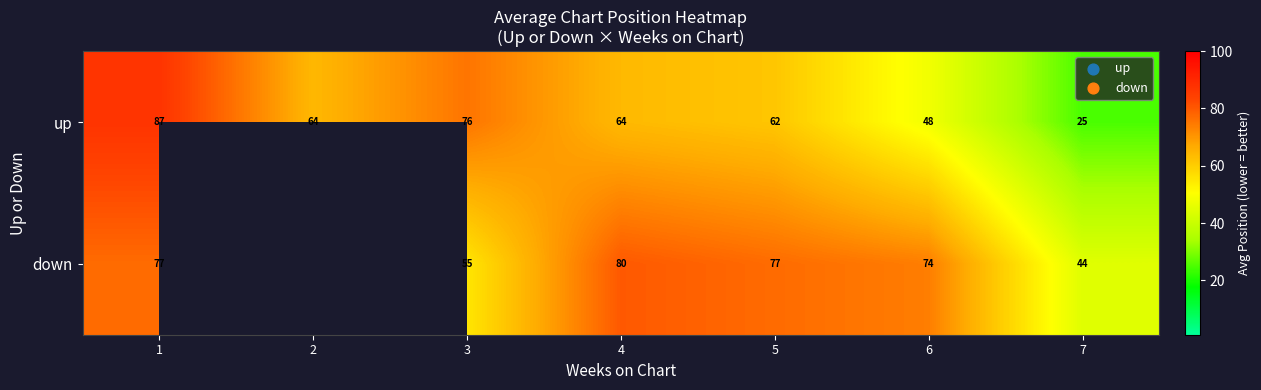

At which label does up first exceed 64?

1